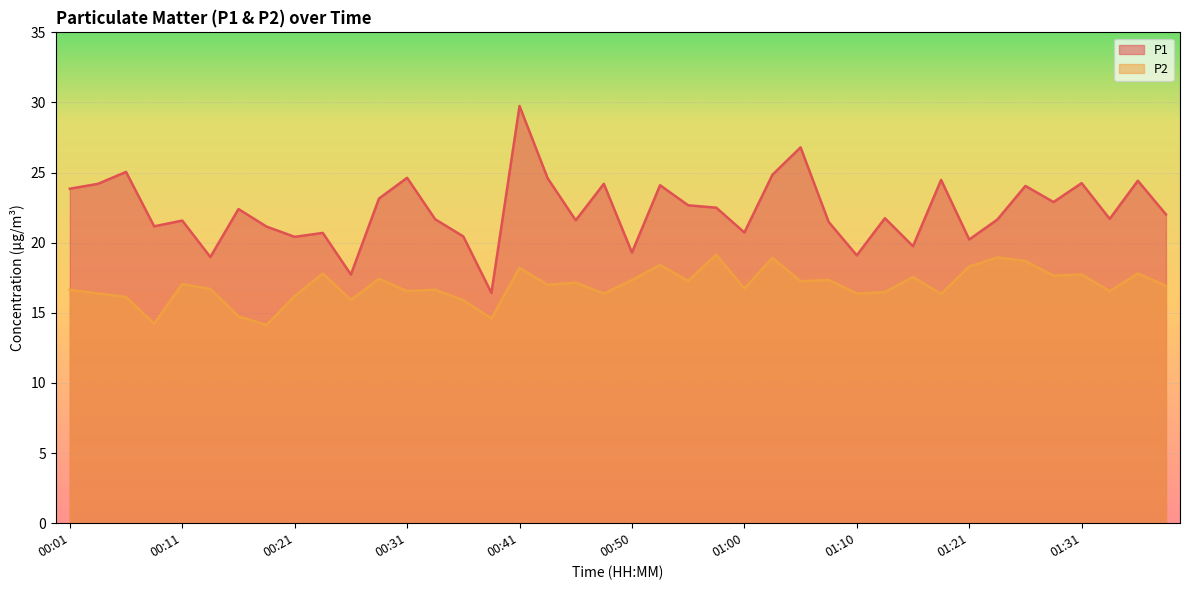

Reading left to right, transcribe all the data shown in this chart.

P1: 00:01=23.9	00:04=24.2	00:06=25.1	00:09=21.2	00:11=21.6	00:14=19.0	00:16=22.4	00:18=21.1	00:21=20.4	00:23=20.7	00:26=17.7	00:28=23.1	00:31=24.6	00:33=21.7	00:36=20.4	00:38=16.4	00:41=29.8	00:43=24.6	00:46=21.6	00:48=24.2	00:50=19.3	00:53=24.1	00:55=22.7	00:58=22.5	01:00=20.7	01:03=24.9	01:05=26.8	01:08=21.5	01:10=19.1	01:13=21.8	01:16=19.8	01:18=24.5	01:21=20.2	01:23=21.6	01:26=24.1	01:28=22.9	01:31=24.2	01:33=21.7	01:36=24.4	01:38=22.0
P2: 00:01=16.6	00:04=16.4	00:06=16.1	00:09=14.2	00:11=17.1	00:14=16.7	00:16=14.8	00:18=14.1	00:21=16.2	00:23=17.8	00:26=15.9	00:28=17.4	00:31=16.6	00:33=16.6	00:36=15.9	00:38=14.6	00:41=18.2	00:43=17.0	00:46=17.1	00:48=16.4	00:50=17.3	00:53=18.4	00:55=17.3	00:58=19.1	01:00=16.7	01:03=18.9	01:05=17.2	01:08=17.4	01:10=16.4	01:13=16.5	01:16=17.6	01:18=16.4	01:21=18.3	01:23=18.9	01:26=18.7	01:28=17.6	01:31=17.7	01:33=16.6	01:36=17.8	01:38=16.9